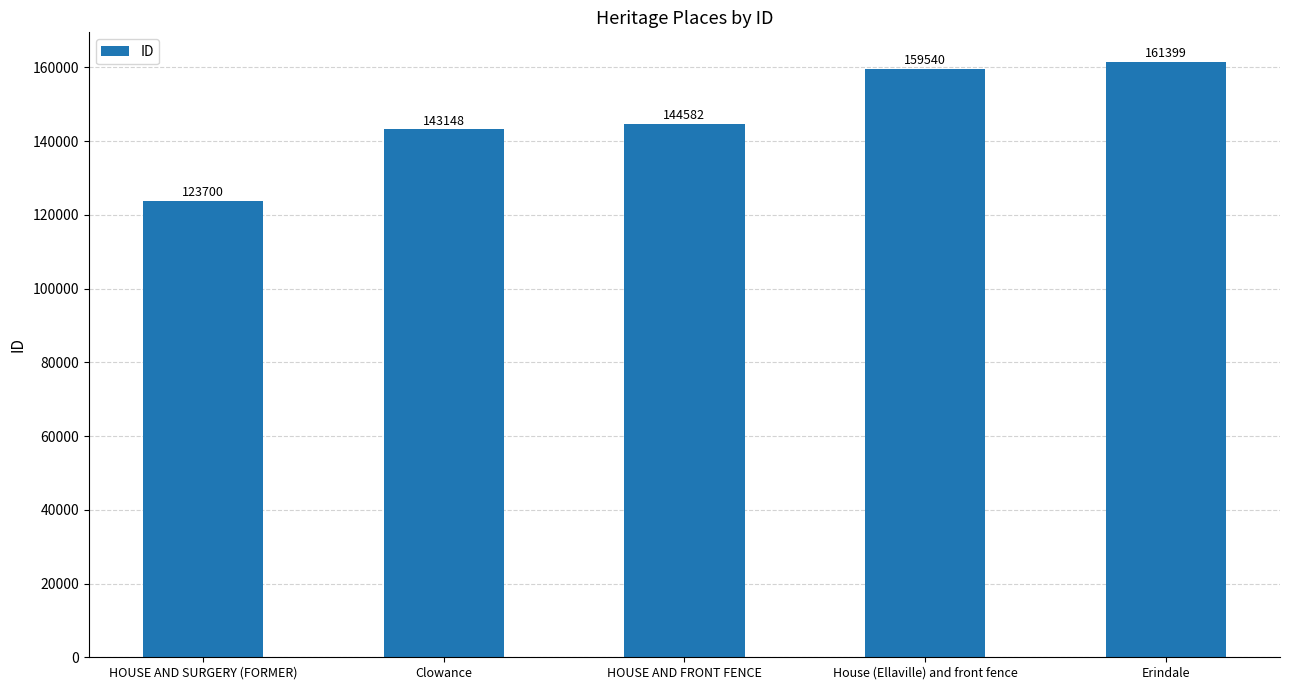

What is the value of the 3rd bar from the left?

144582